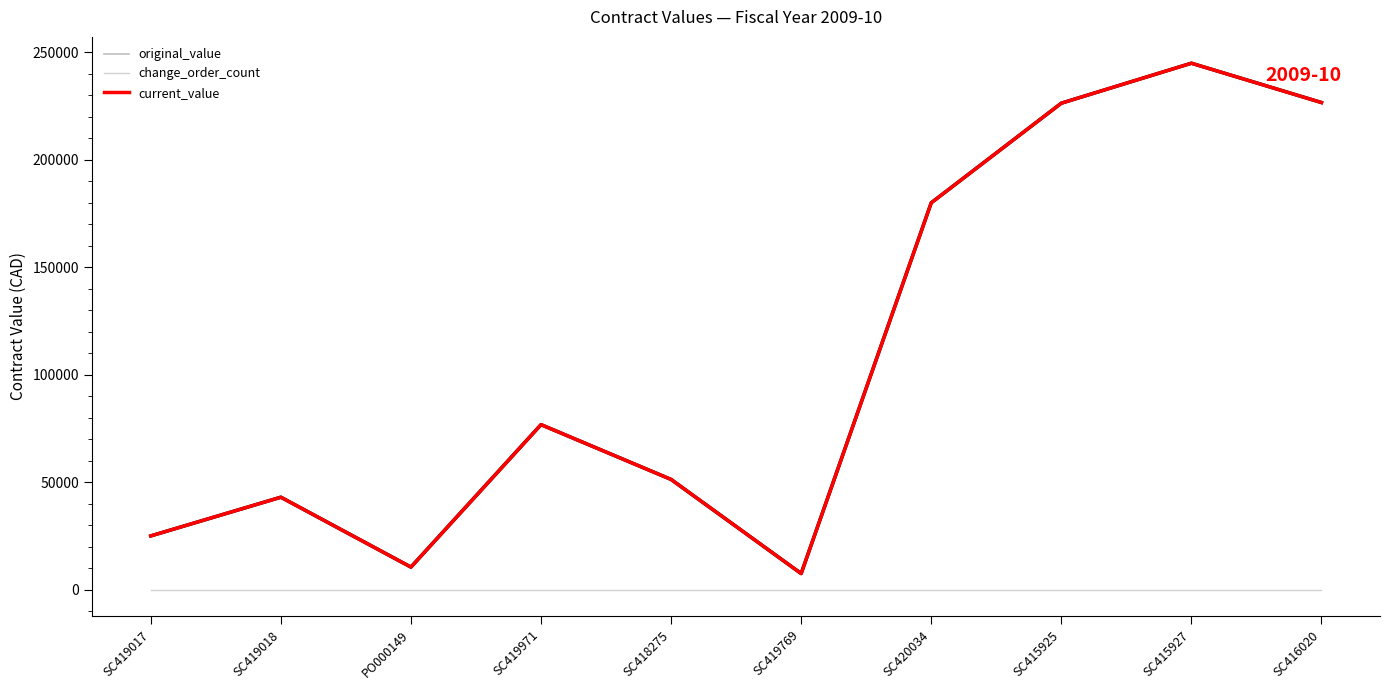

Is this an area chart (filled region under the line)?

No